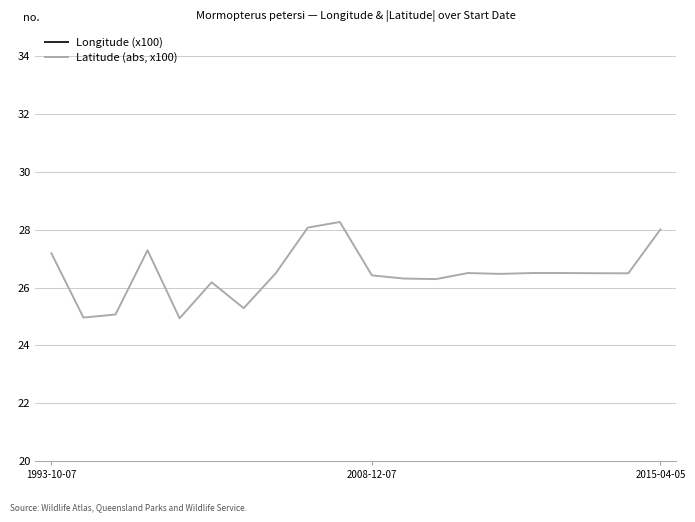

At which category does Latitude (abs, x100) reach its first local peak?

3